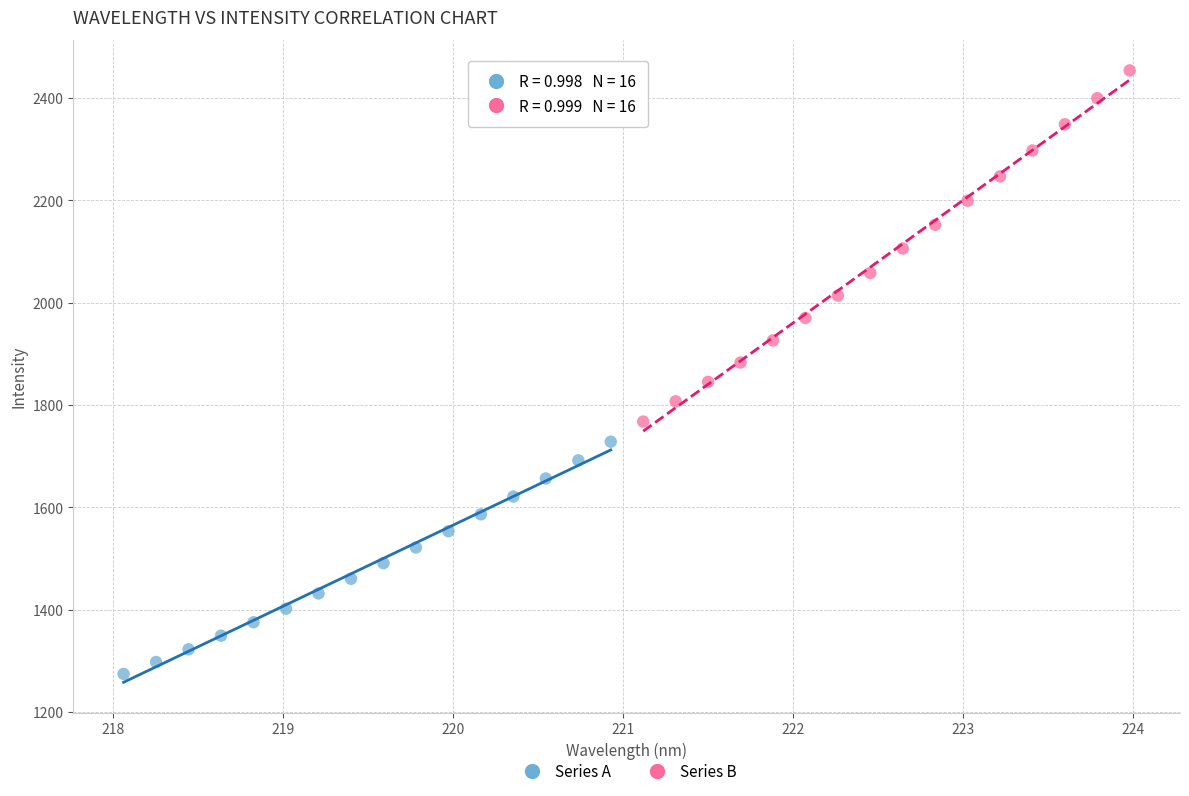

Which series has the widest spread of Y values?

Series B